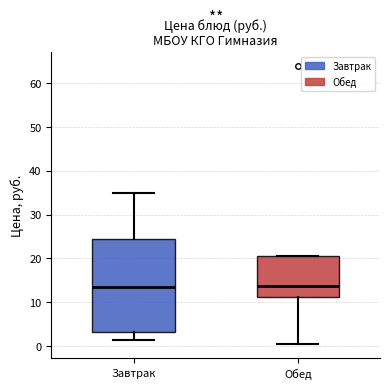

Reading left to right, transcribe this box plot: for each box, give where its median line is, the range the box spans, and where its two whiskers end, as read against the y-axis. The values are not printed on the chart, so give them approximately, as read against the axis.

Завтрак: median 13, box 3 to 24, whiskers 2 to 35
Обед: median 14, box 11 to 21, whiskers 1 to 21